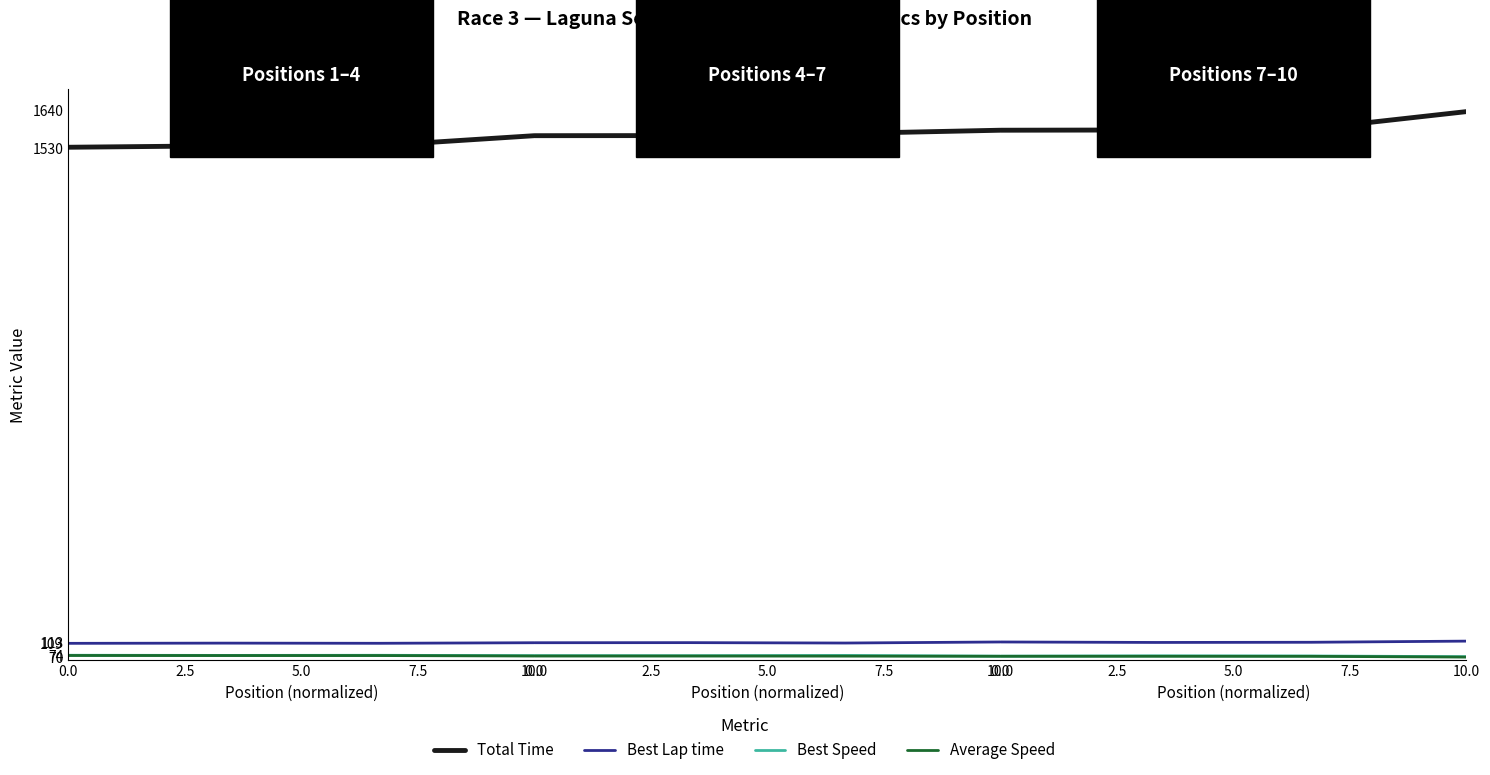

Does the chart display data point markers on the line(s)?

No